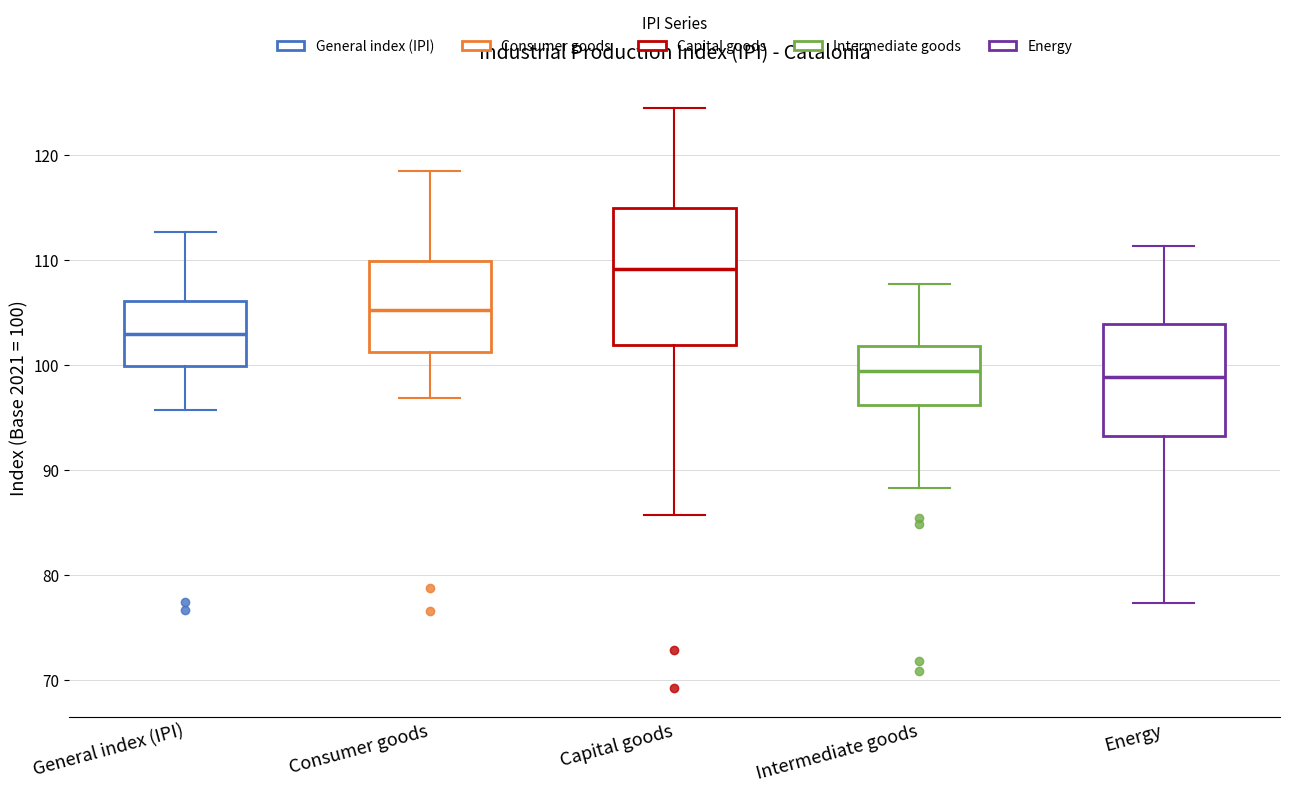

Comparing the boxes themselves (not the whiskers), which one is the tallest?

Capital goods